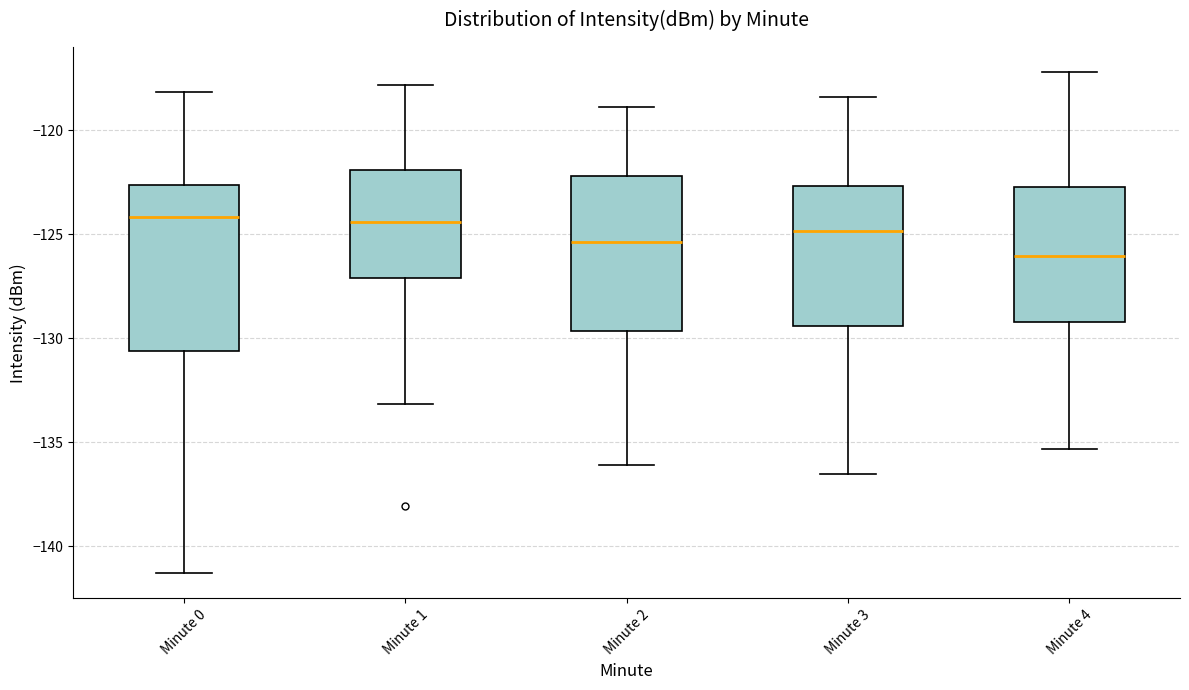

Where is the upper edge of the box for Minute 0 on the y-axis? The values are not printed on the chart, so give them approximately, as read against the axis.

-122.5